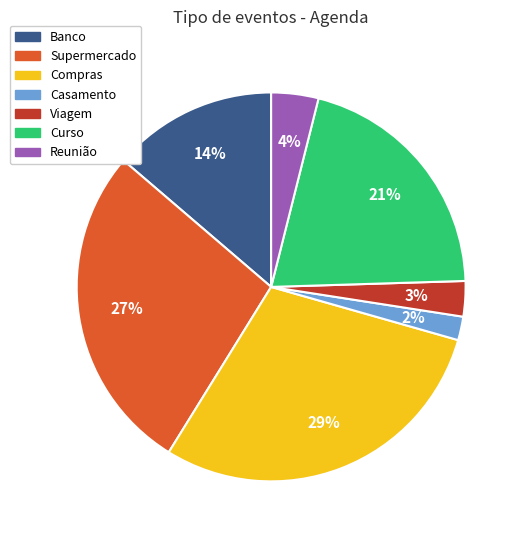

Which category has the biggest portion of the pie?

Compras